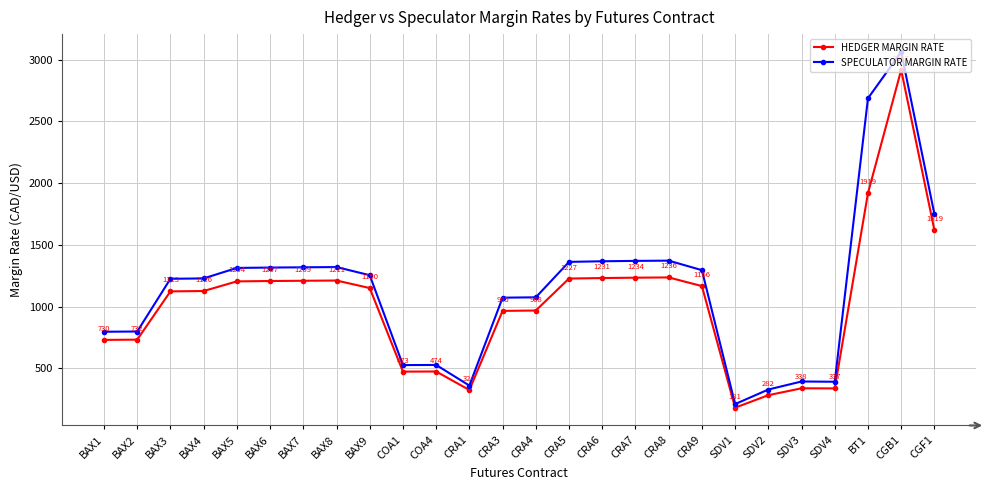

What is the average value of the HEDGER MARGIN RATE series?

1022